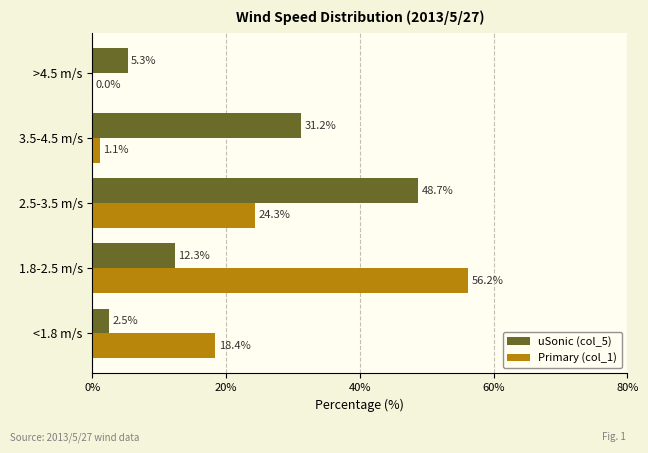

Where is uSonic (col_5) nearest to the value 25?

3.5-4.5 m/s